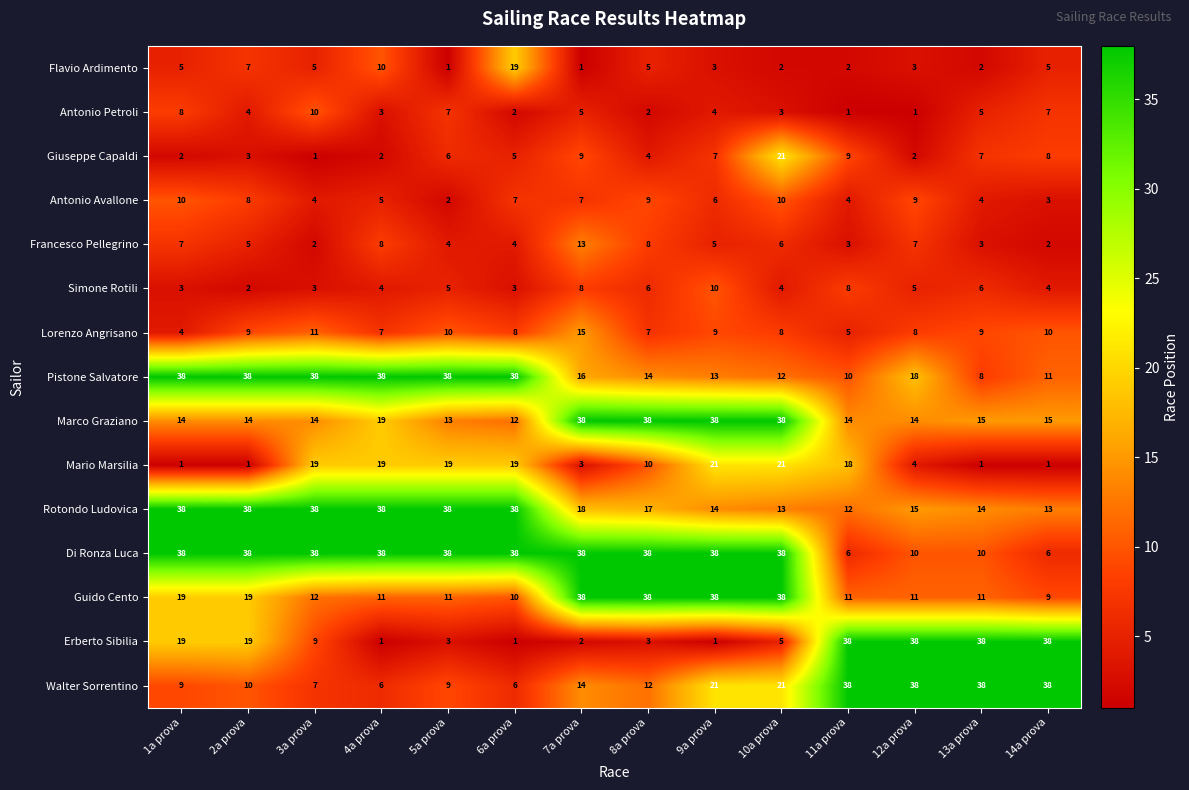

What is the minimum value for Marco Graziano?

12